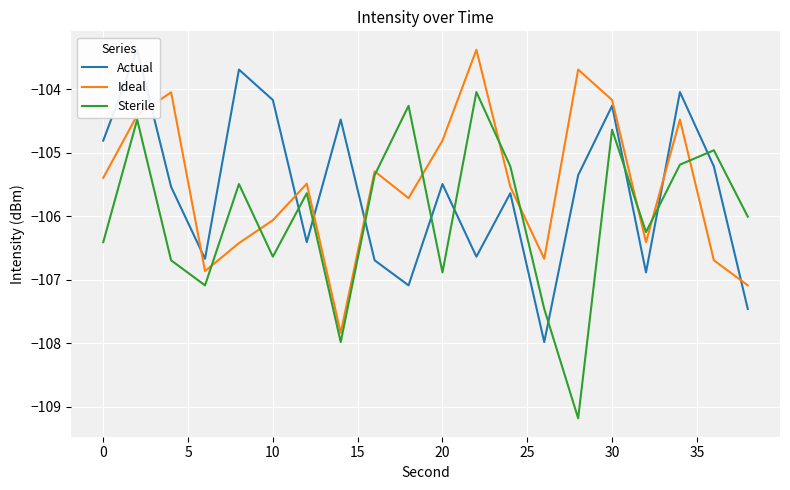

How many lines are shown in the chart?

3